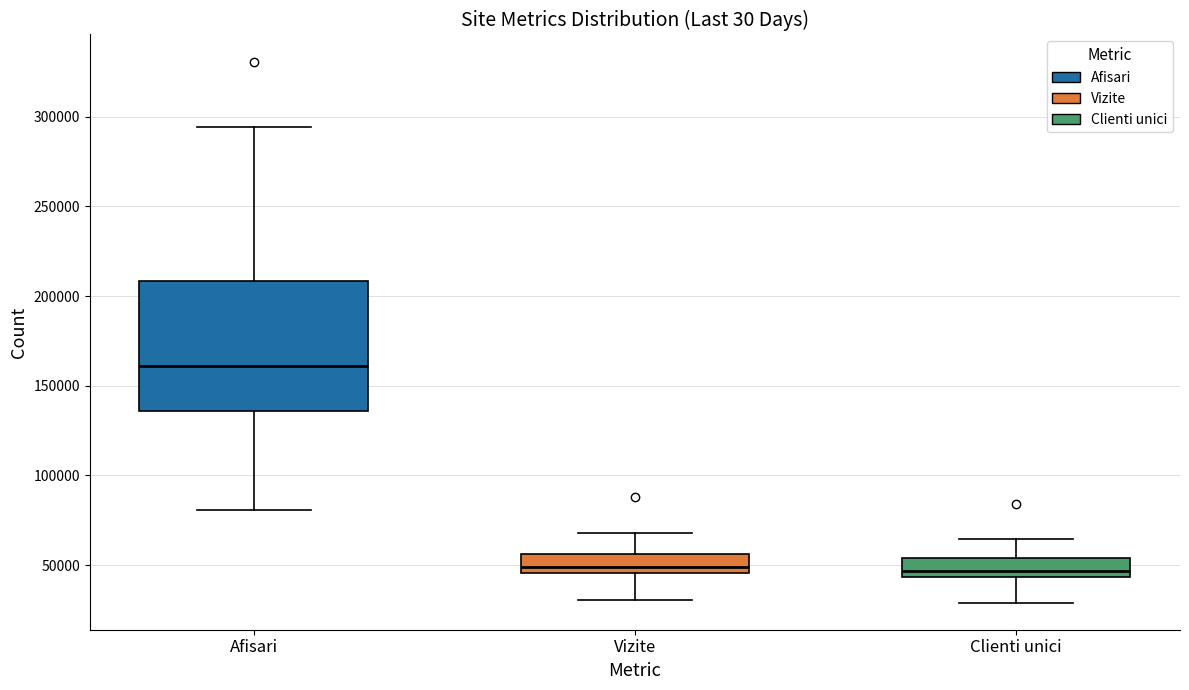

Reading left to right, read every box against the y-axis: the position of its median line, the range the box covers, and the ends of its whiskers. The values are not printed on the chart, so give them approximately, as read against the axis.

Afisari: median 160000, box 135000 to 210000, whiskers 80000 to 295000
Vizite: median 50000, box 45000 to 55000, whiskers 30000 to 70000
Clienti unici: median 45000 (just above the box's lower edge), box 45000 to 55000, whiskers 30000 to 65000